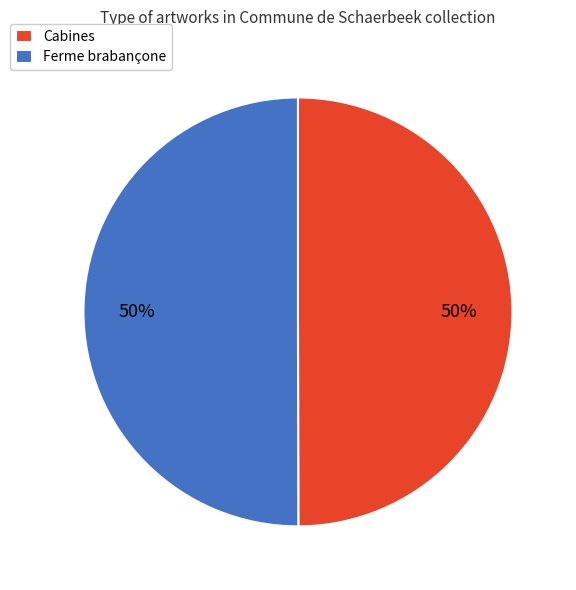

Approximately how many times larger is the value at Ferme brabançone compared to Cabines?

1.0